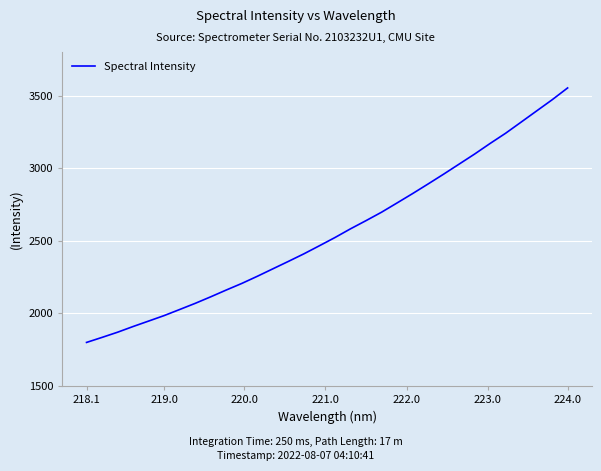

What is the minimum value shown in the chart?

1798.9